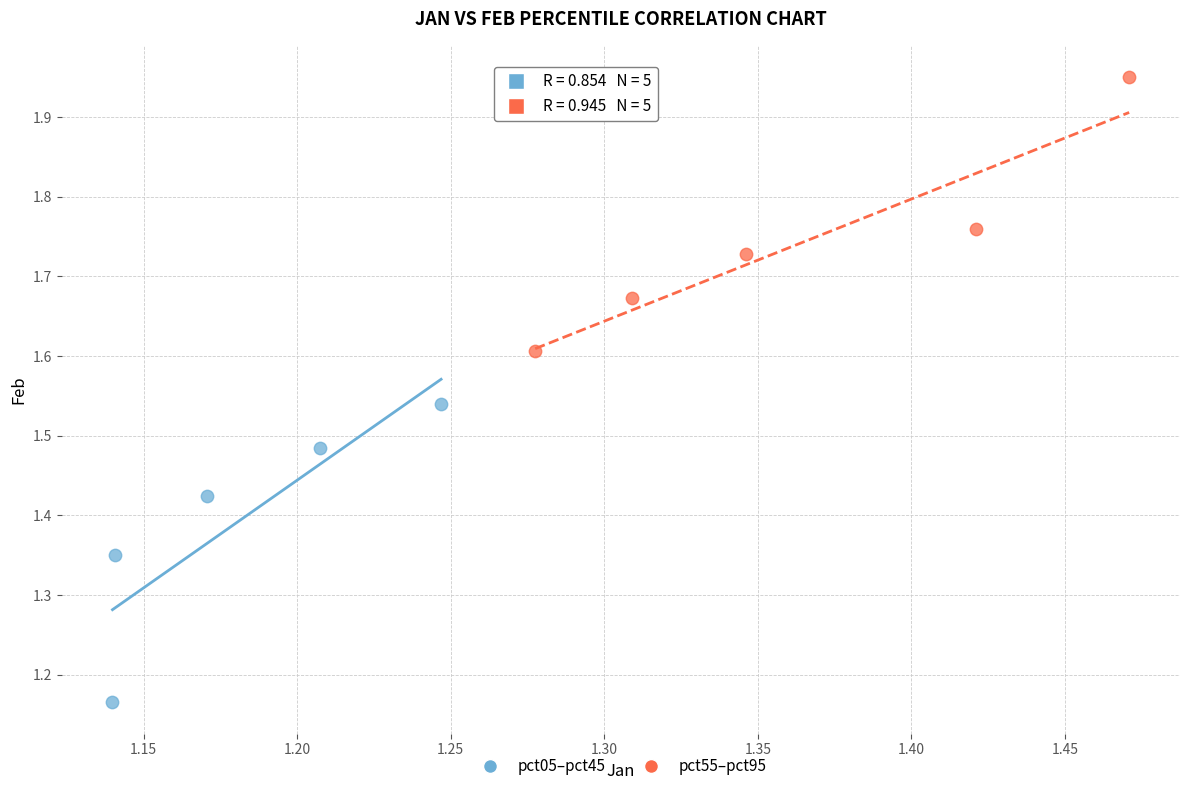

Which series contains the highest Y value?

pct55–pct95